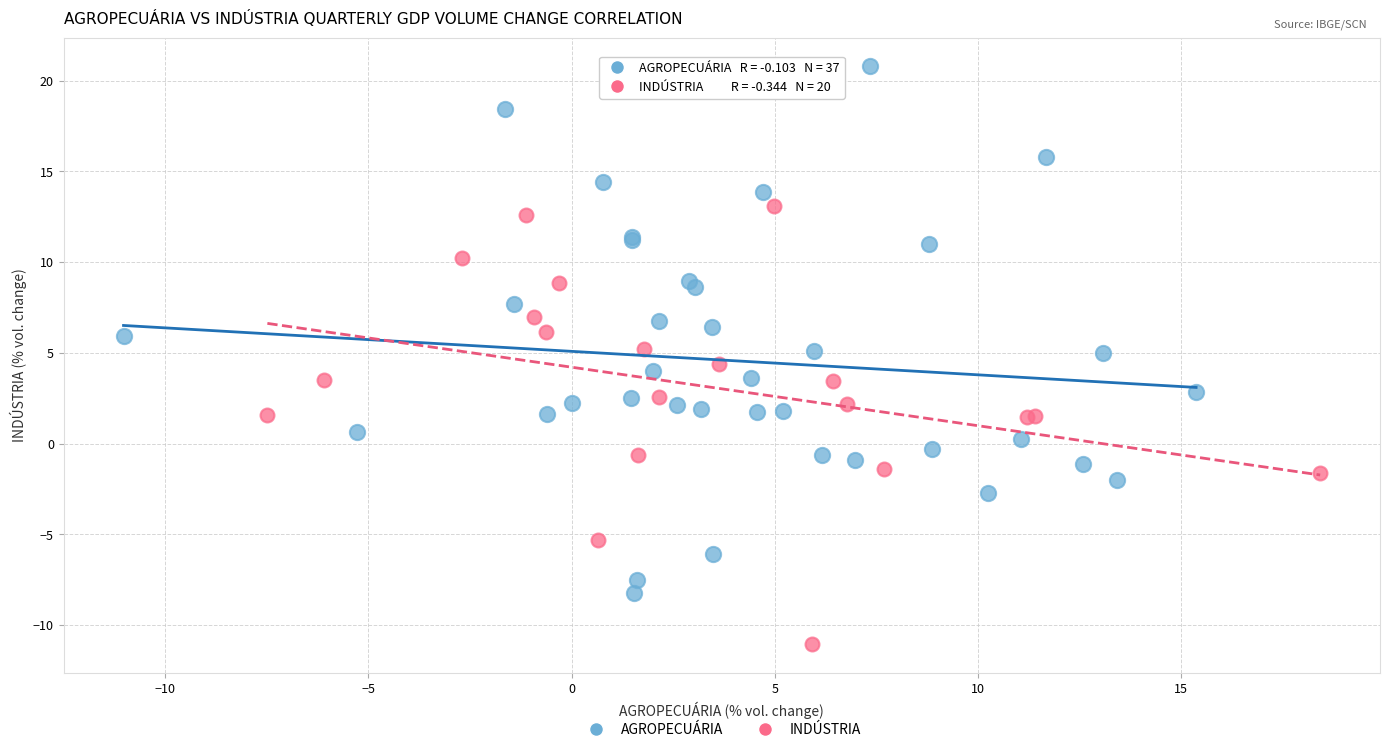

Which series contains the highest Y value?

AGROPECUÁRIA